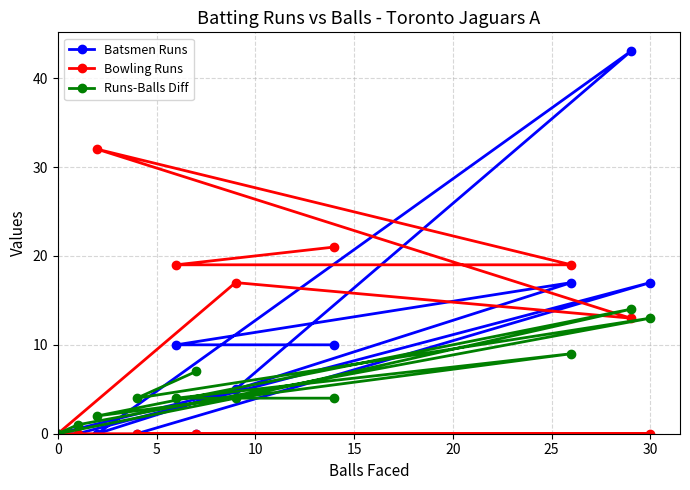

Which series has the largest range (max minus min)?

Batsmen Runs